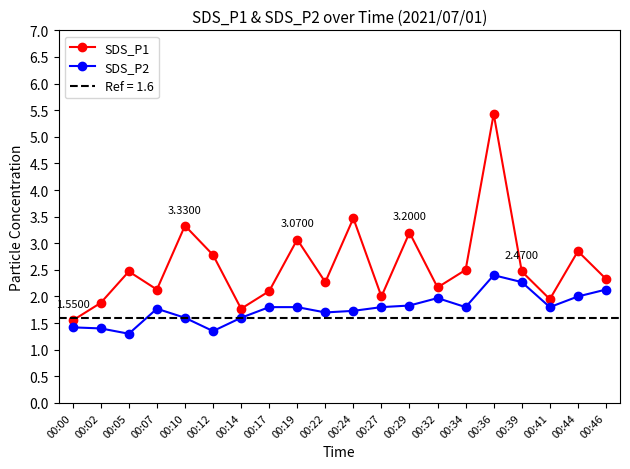

What value does the SDS_P2 series have at 00:02?

1.4